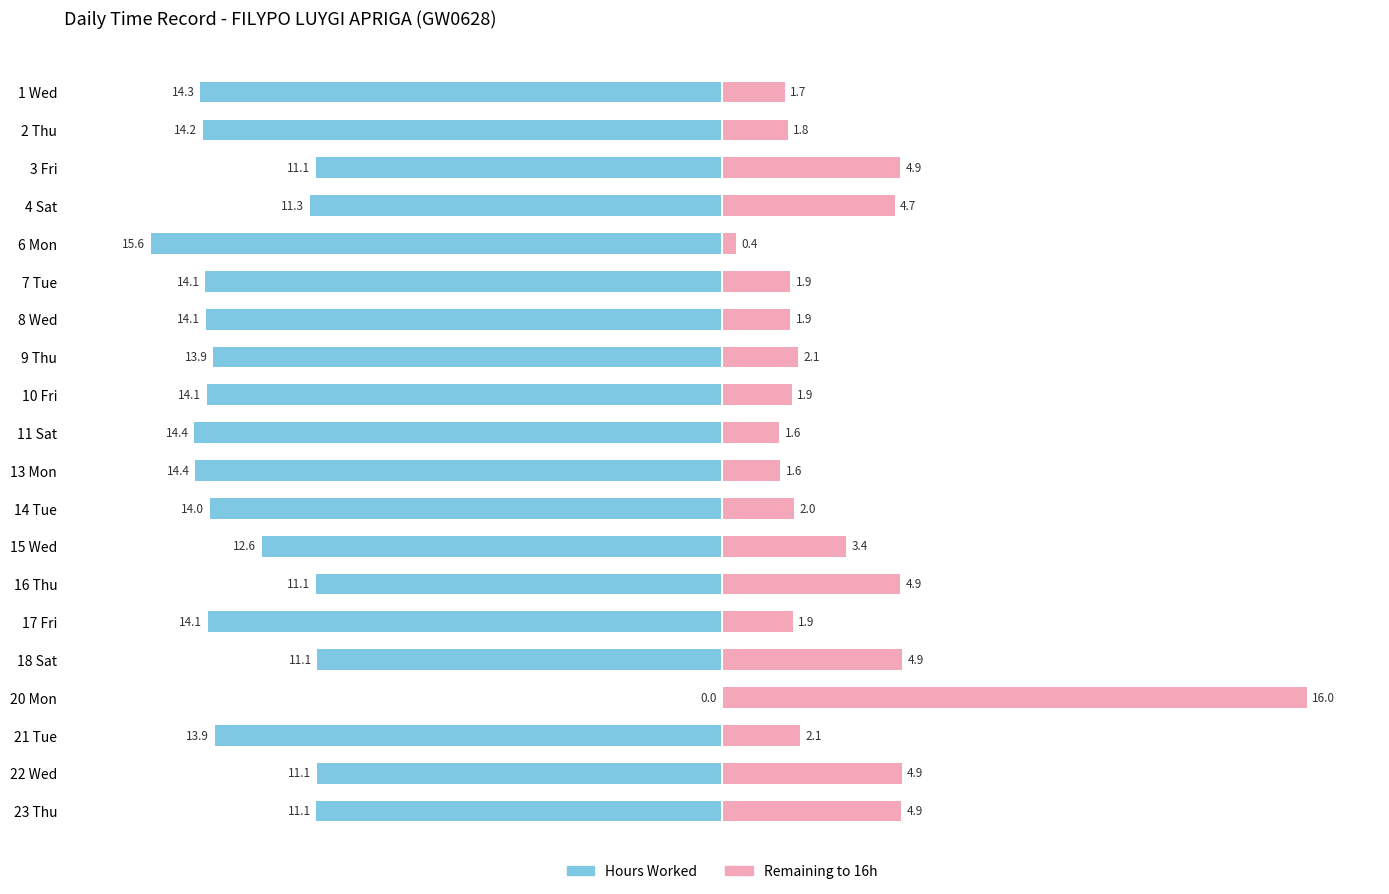

What is the highest value of the Remaining series?

16.0